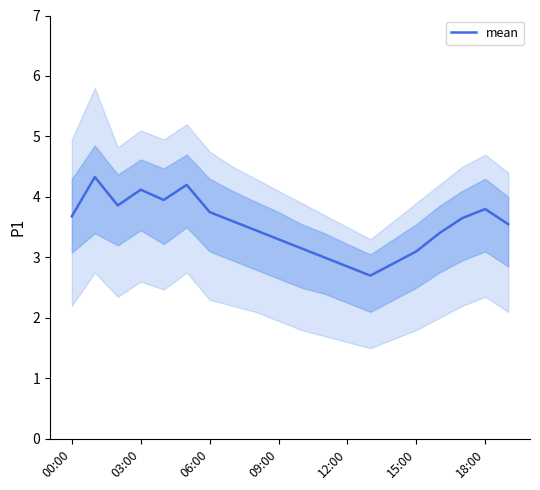

What is the minimum value for mean?

2.7